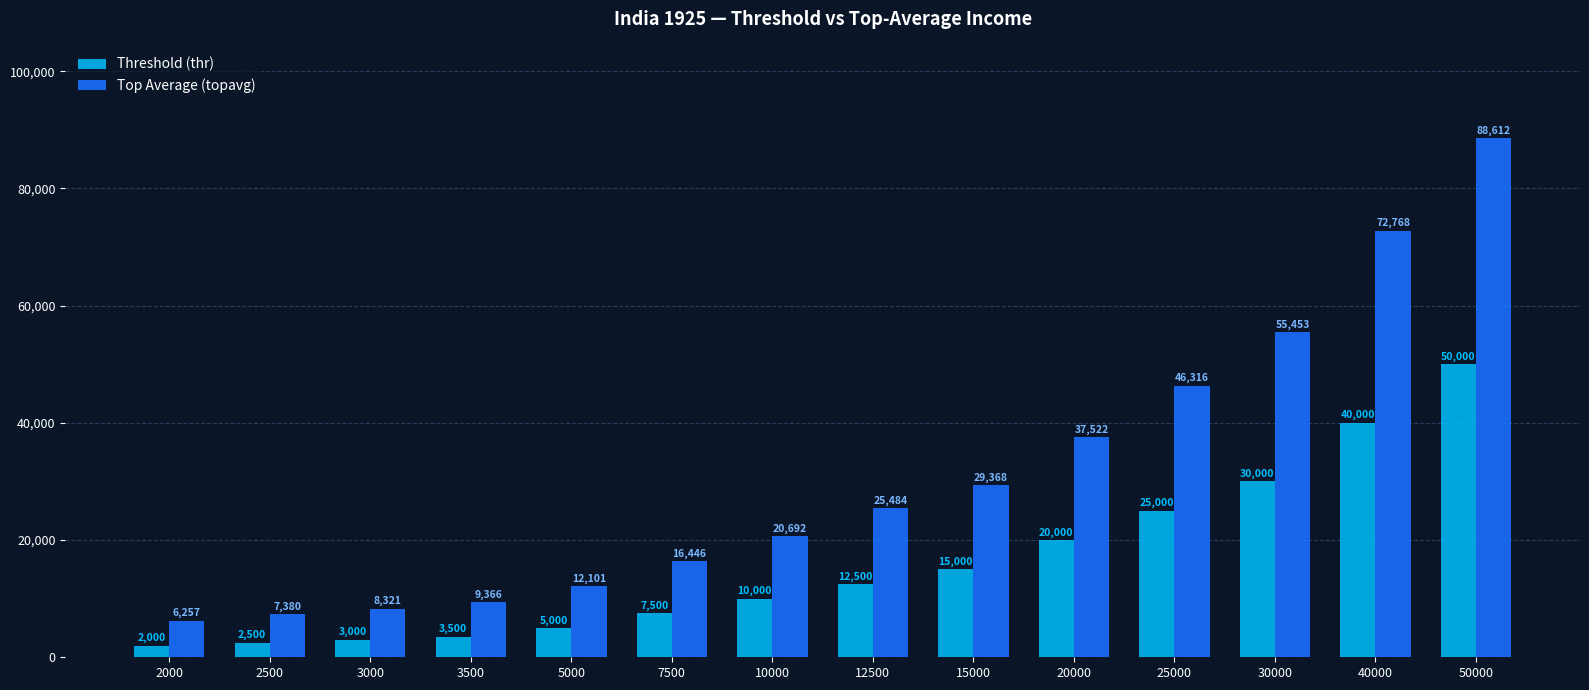

What is the greatest value displayed?

88611.8